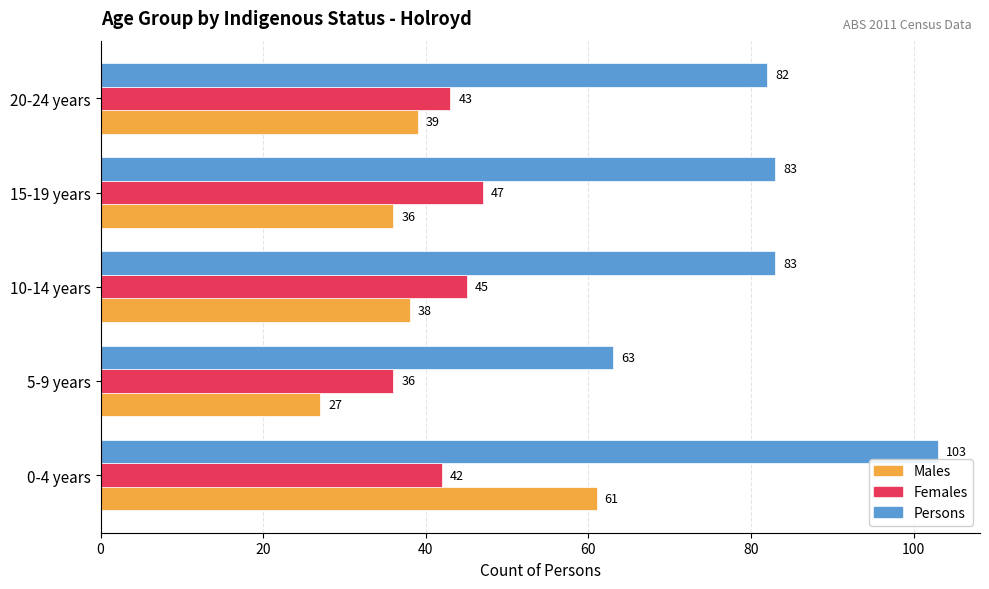

True or false: Females has a value of 63 at 5-9 years.

False